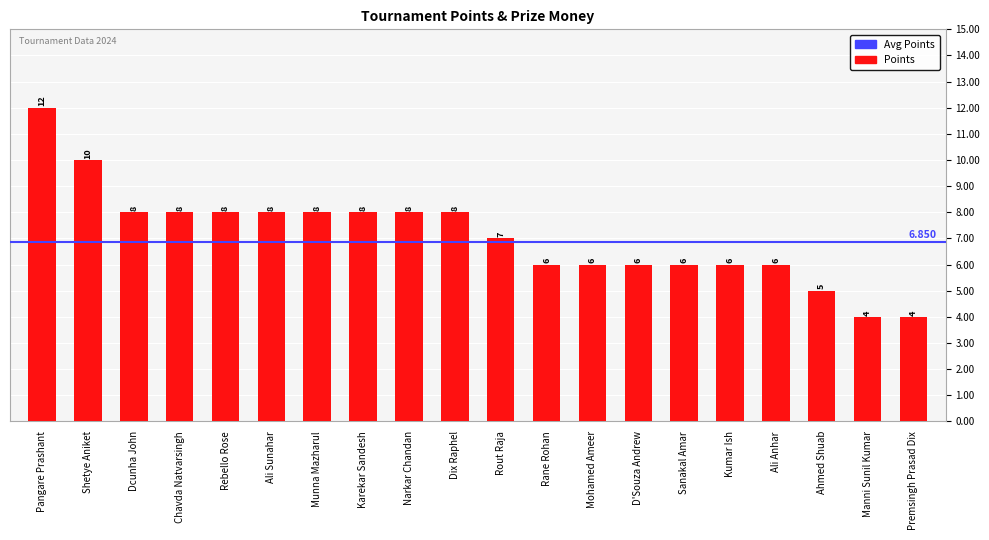

Does the chart contain any negative values?

No